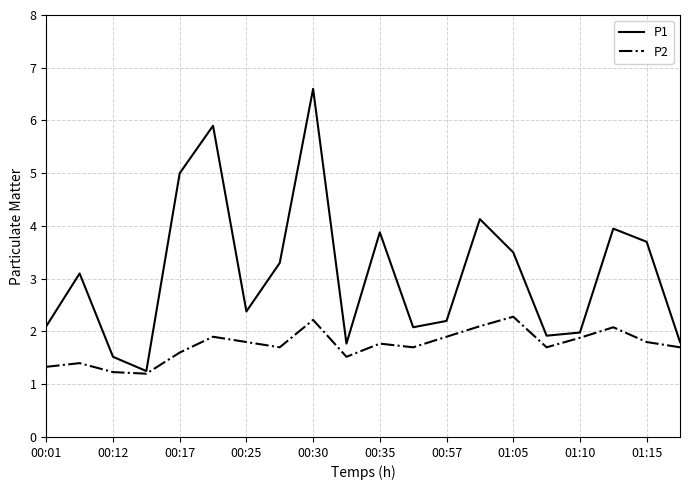

Which series has the widest spread of values?

P1